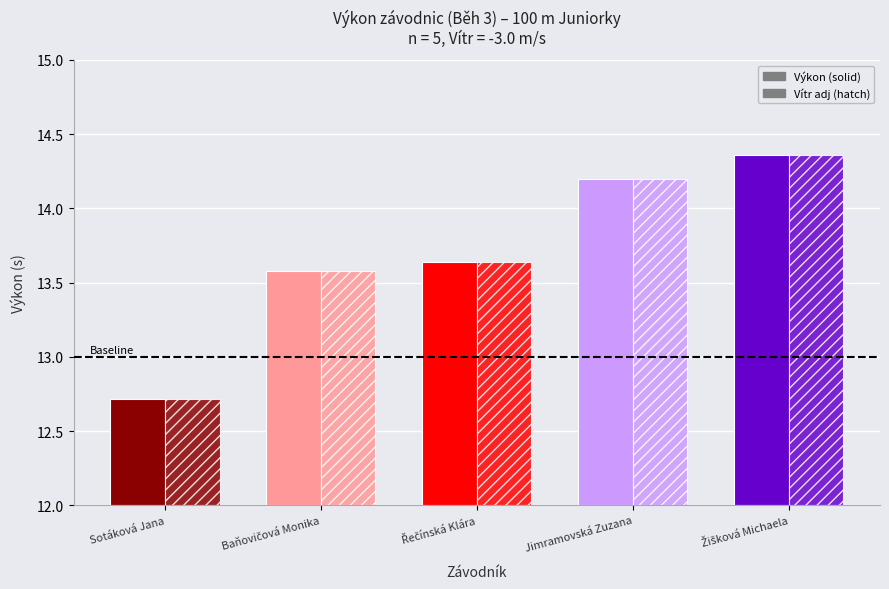

What position from the left is Baňovičová Monika?

2